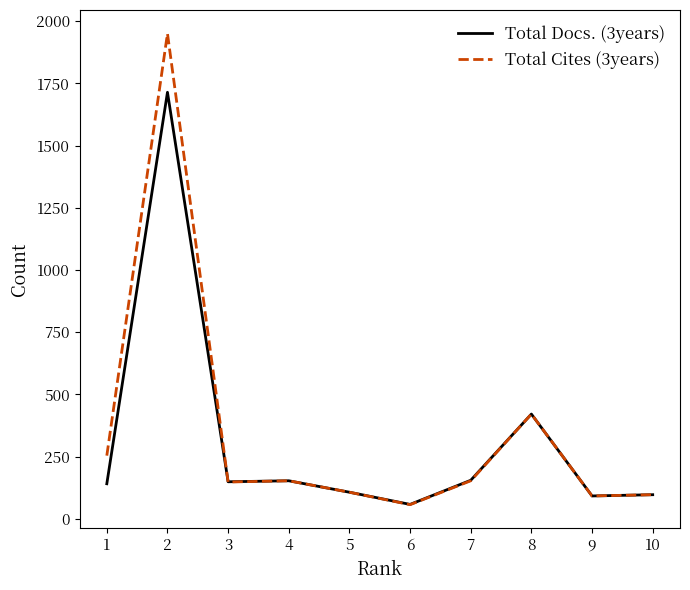

List the series in order of their peak value, lowest first.

Total Docs. (3years), Total Cites (3years)